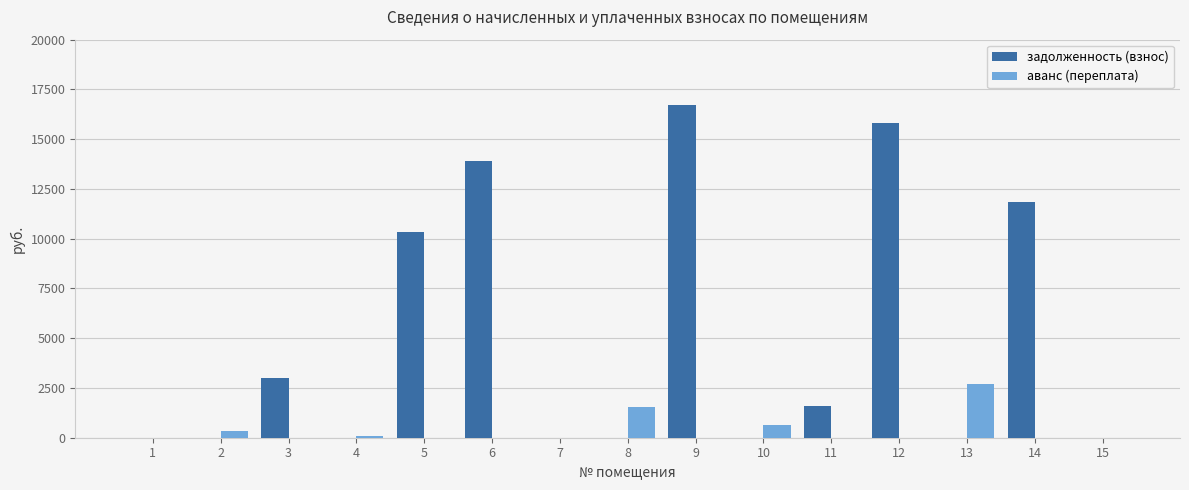

Count the number of categories in the chart.

15